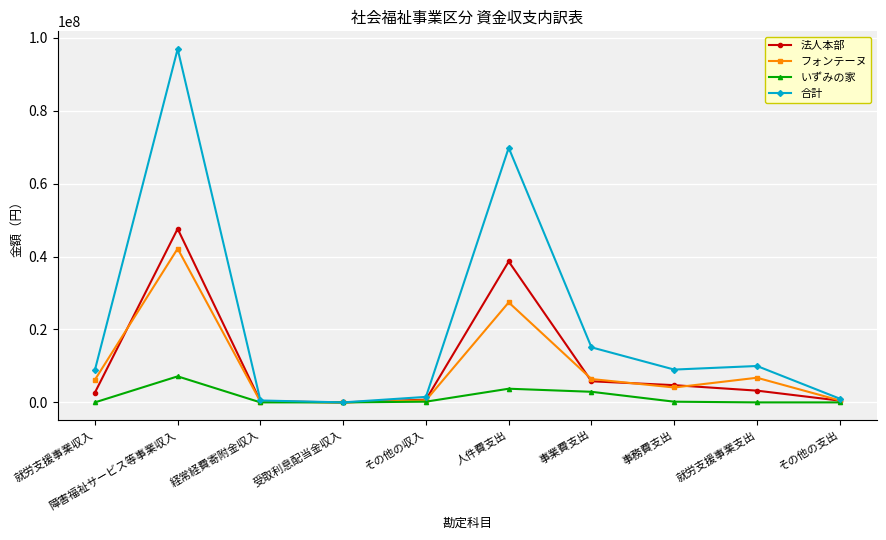

Is it true that 合計 equals 4253659 at 事務費支出?

False